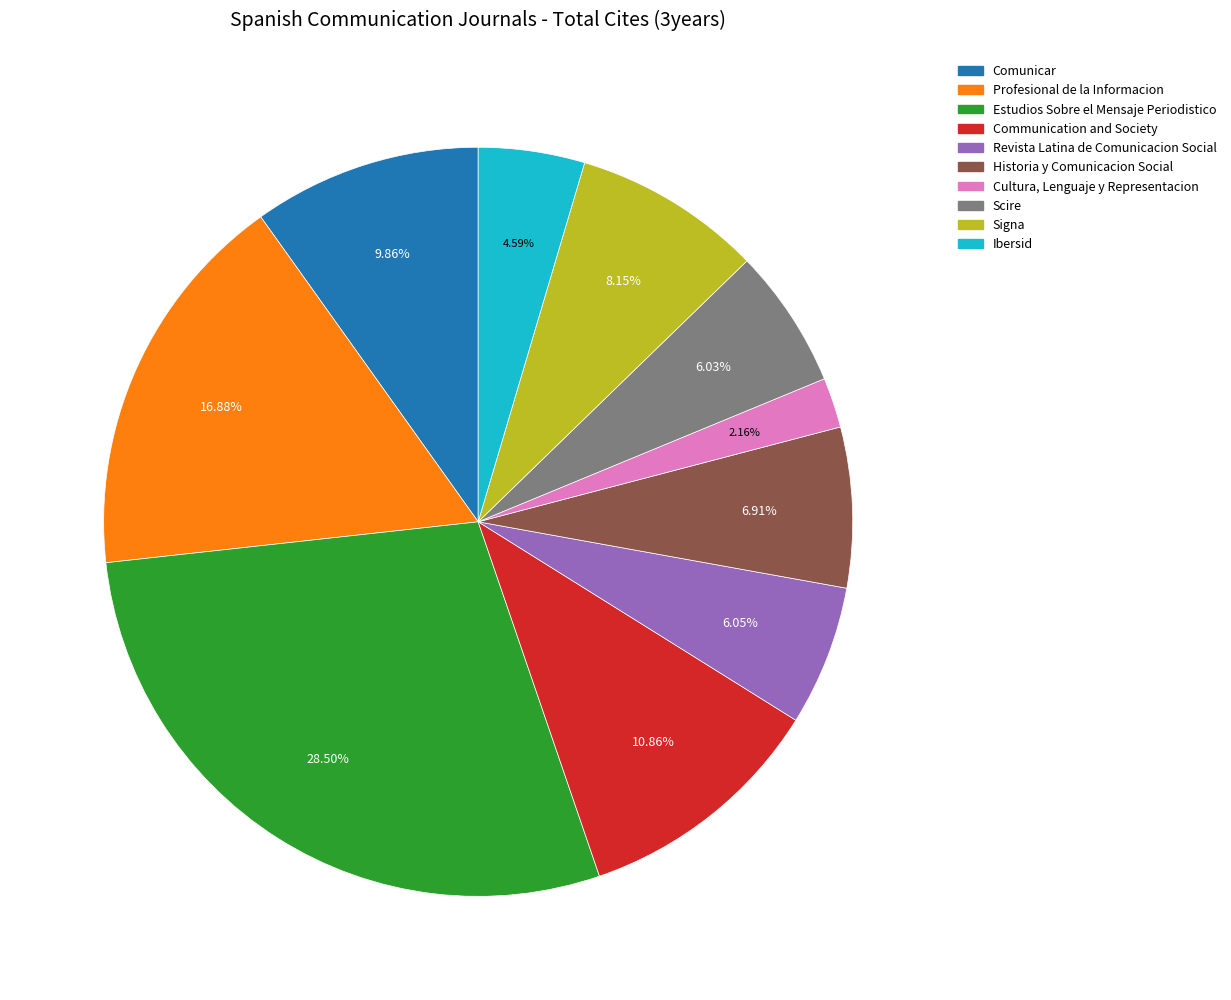

To the nearest percent, what is the combined percentage of Revista Latina de Comunicacion Social and Profesional de la Informacion?

23%